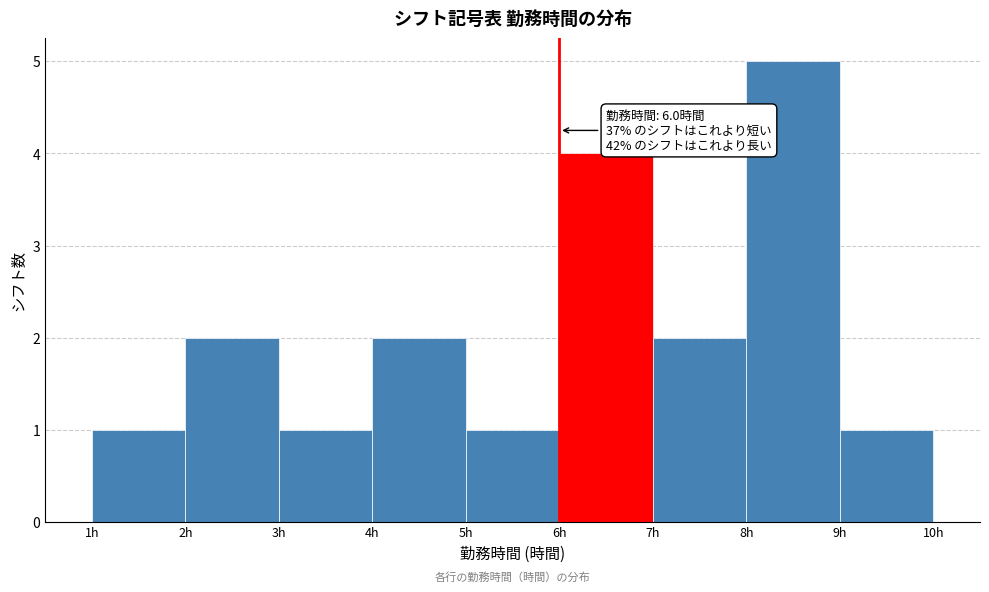

Which range on the x-axis has the tallest bar?

8 to 9